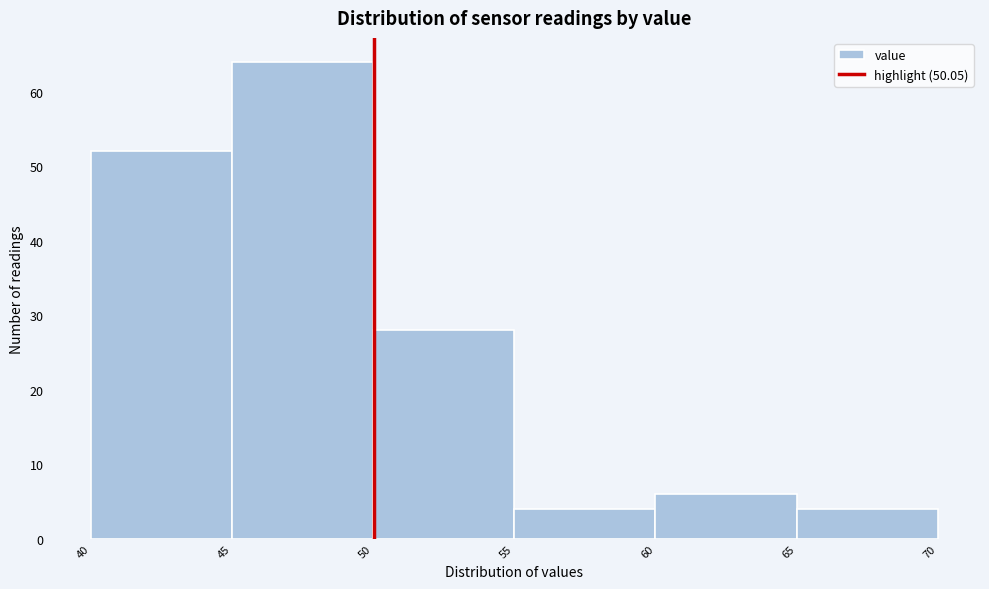

How tall is the bar that spans 65 to 70 on the x-axis? The values are not printed on the chart, so give them approximately, as read against the axis.

4